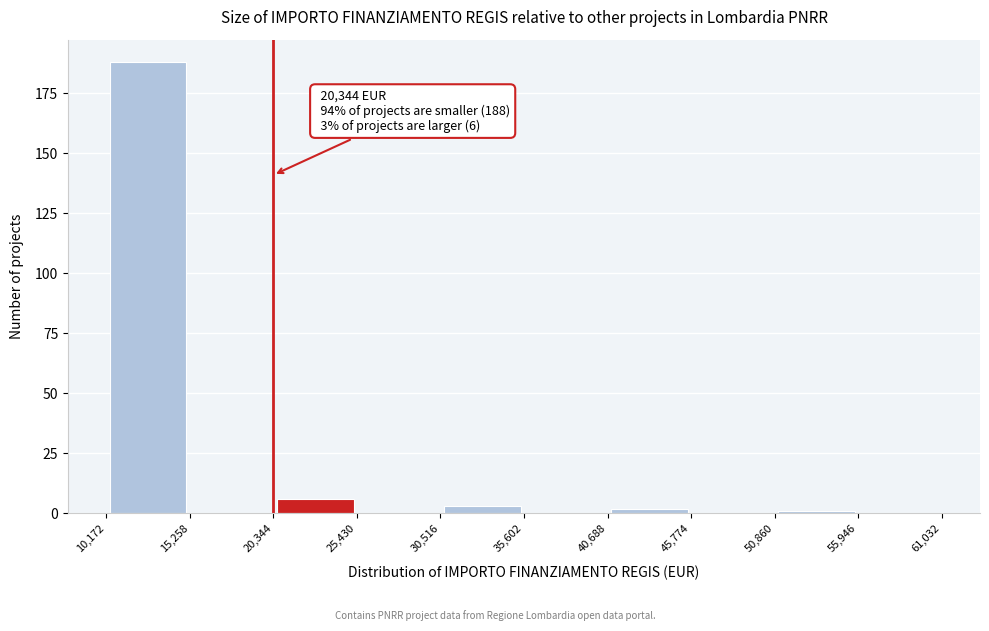

Which range on the x-axis has the tallest bar?

10,172 to 15,258